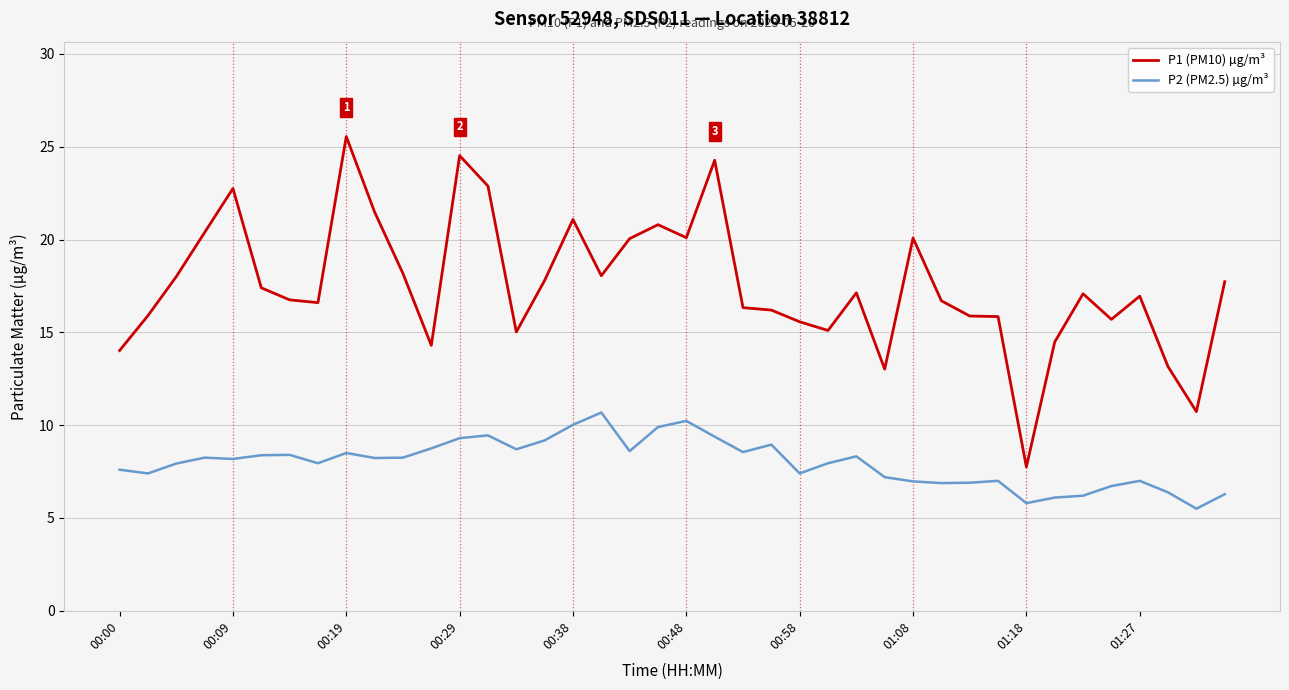

True or false: P1 (PM10) µg/m³ and P2 (PM2.5) µg/m³ cross at least once.

False